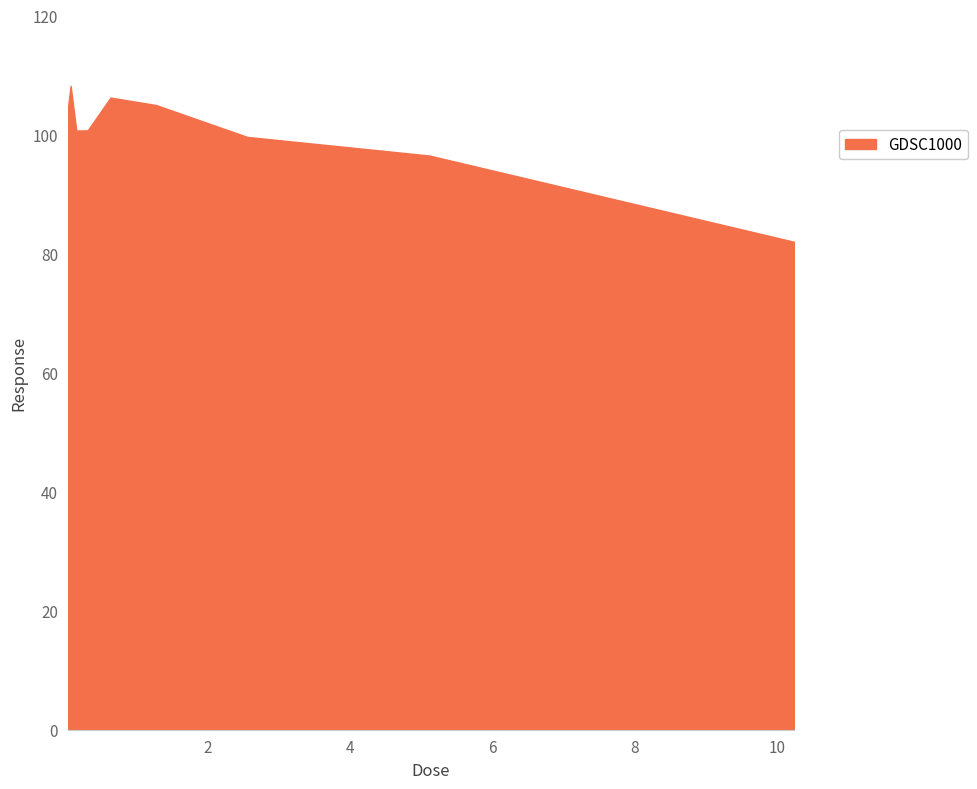

What is the difference between the maximum and minimum values?

26.2